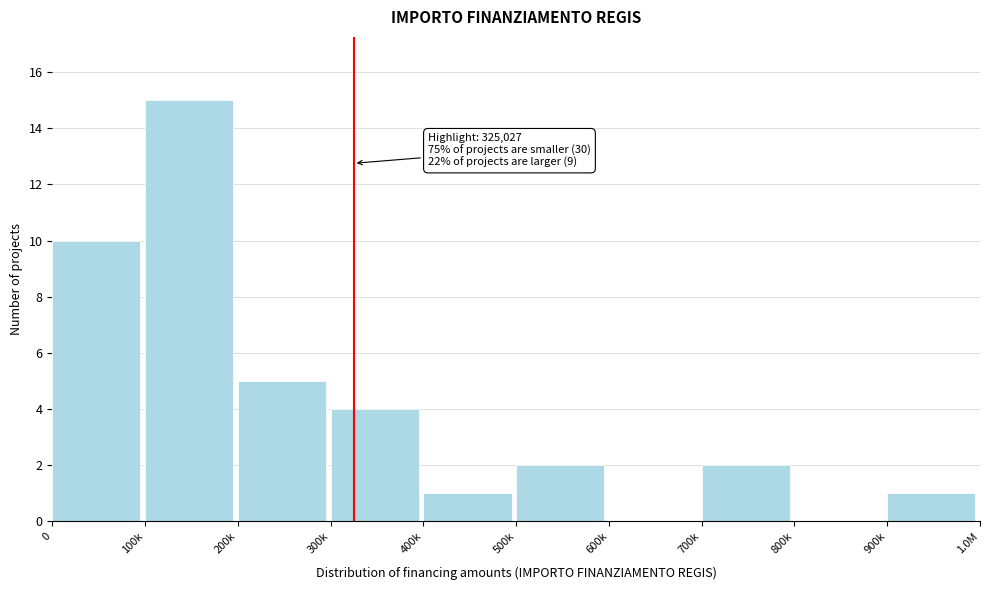

Reading left to right, what are all the values shown in this chart?

0=10	100k=15	200k=5	300k=4	400k=1	500k=2	600k=0	700k=2	800k=0	900k=1